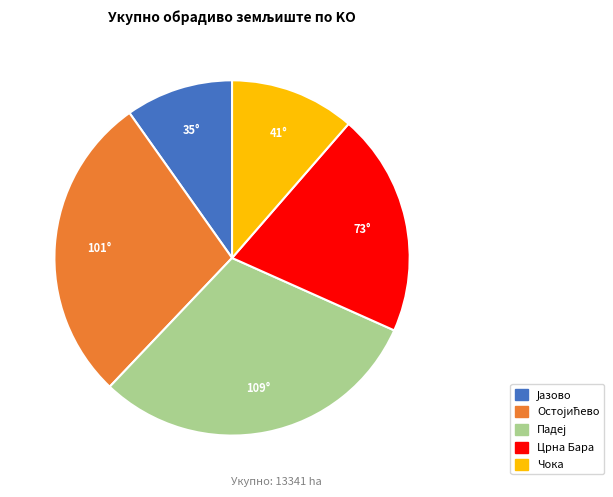

Count the number of slices in the pie.

5